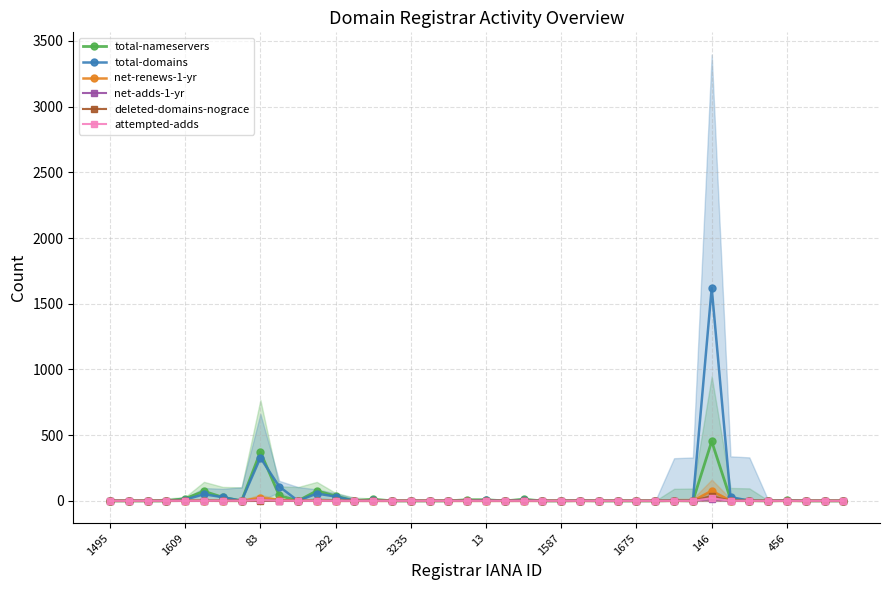

What is the difference between the second highest and second lowest values in the total-nameservers series?

372